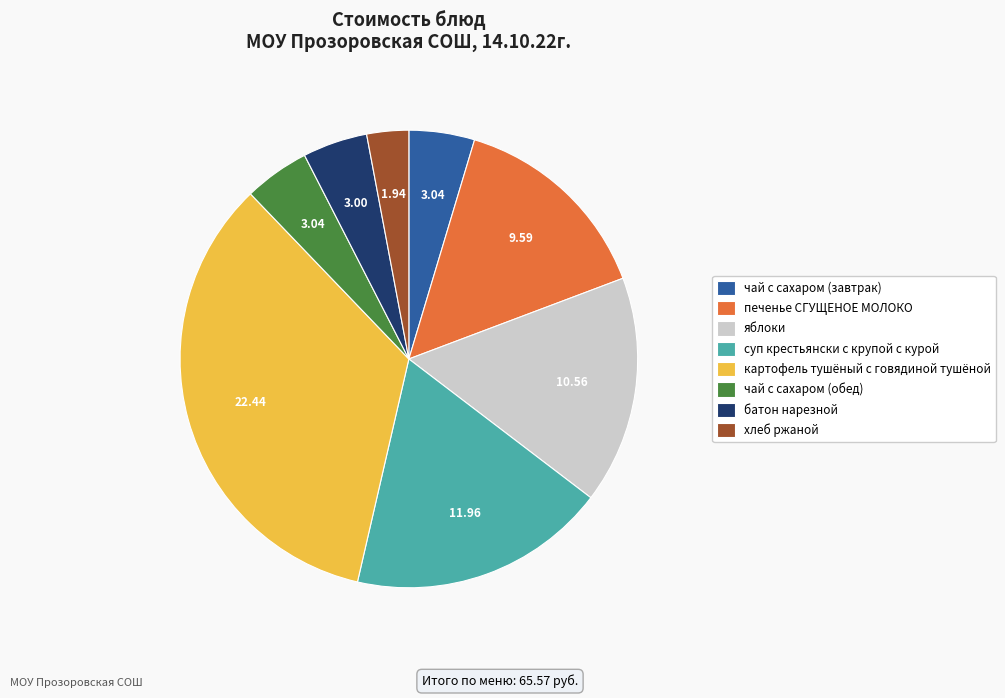

Does картофель тушёный с говядиной тушёной represent more than half of the total?

No